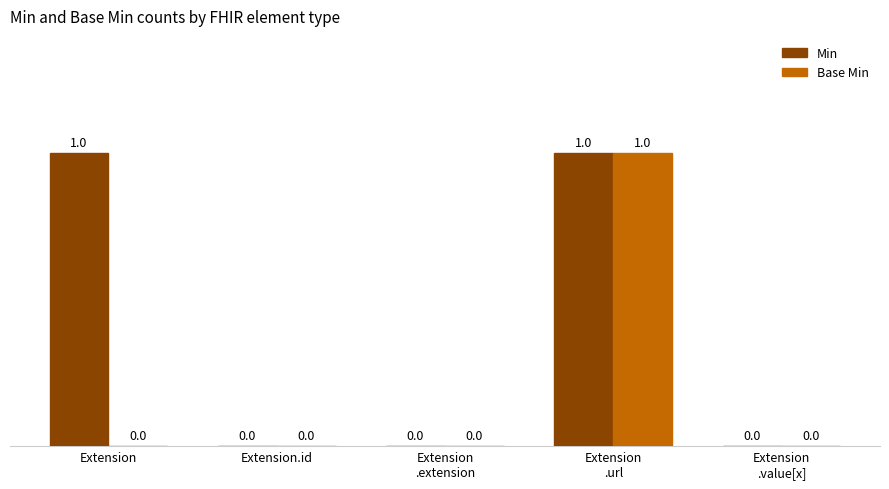

The value of Base Min at Extension is -1. True or false?

False